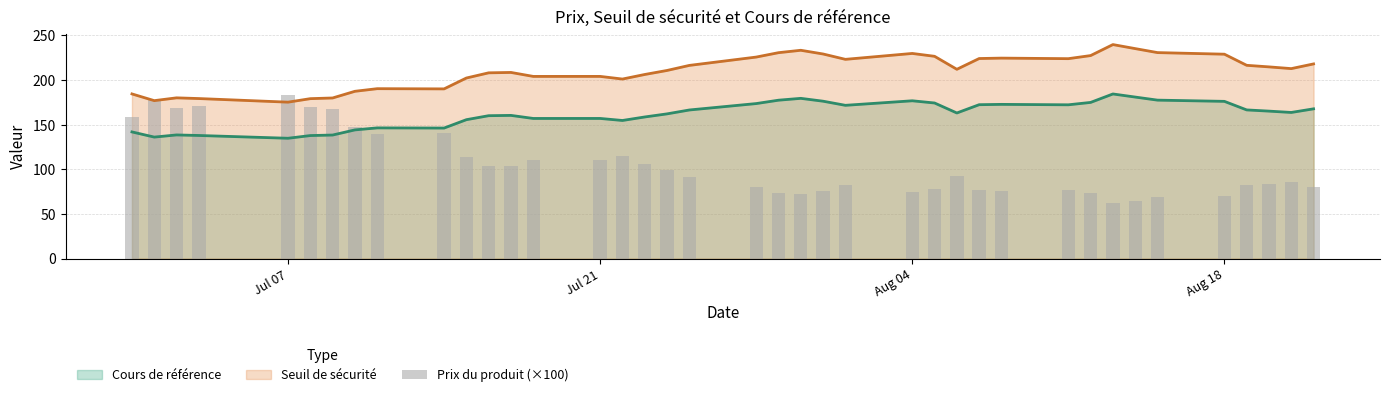

What is the value of the 16th bar from the left?

115.0